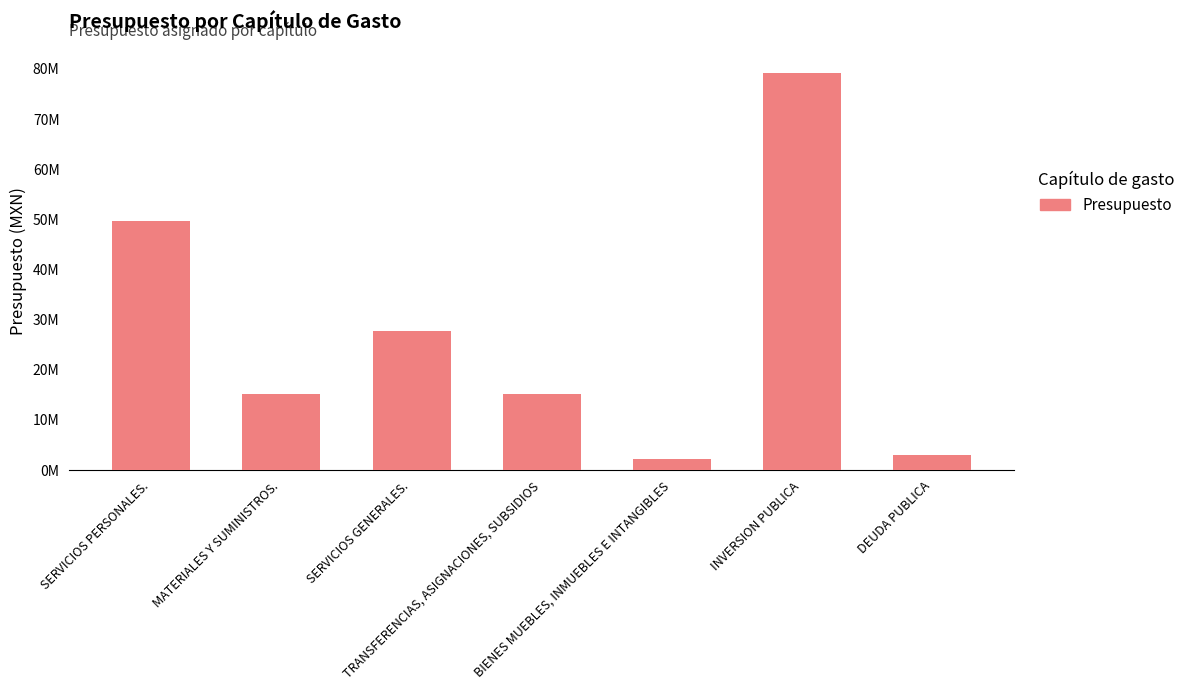

At which category does the chart reach its peak across all series?

INVERSION PUBLICA